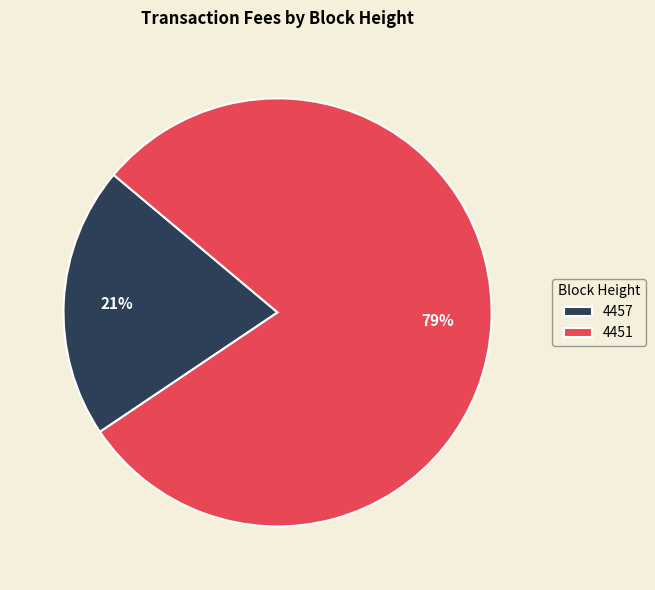

To the nearest percent, what percentage of the pie is 4451?

79%